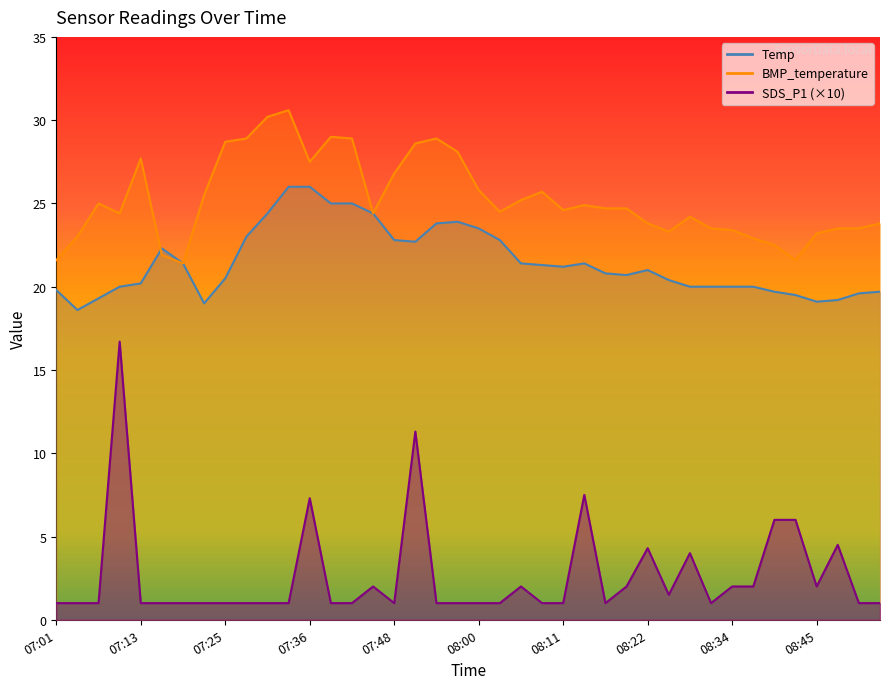

What is the sum of the SDS_P1 values at 07:25 and 07:30?

2.0